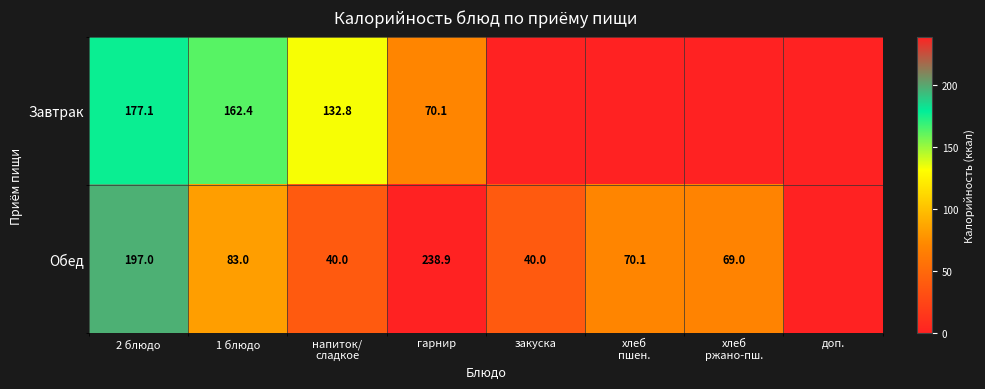

What is the total value across all series at гарнир?

309.0